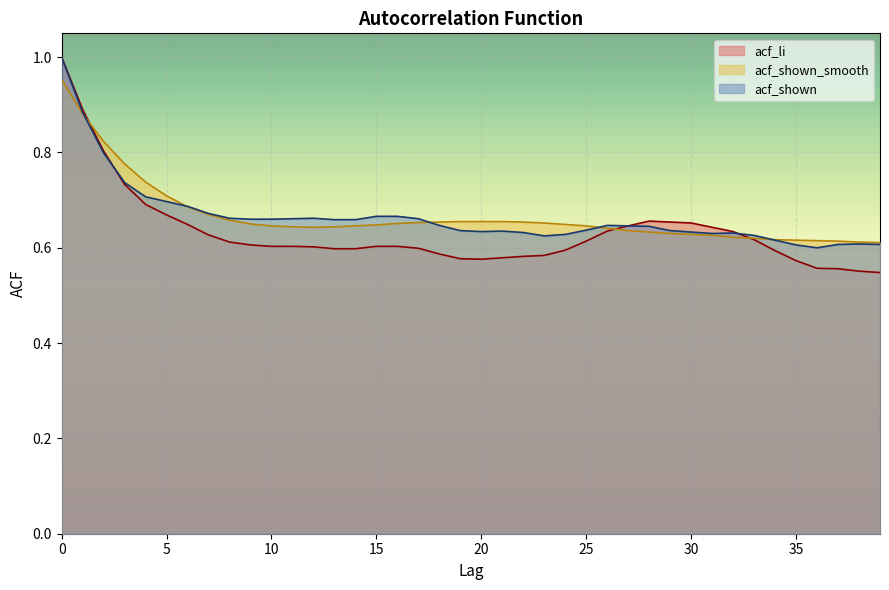

Does the chart display data point markers on the line(s)?

No